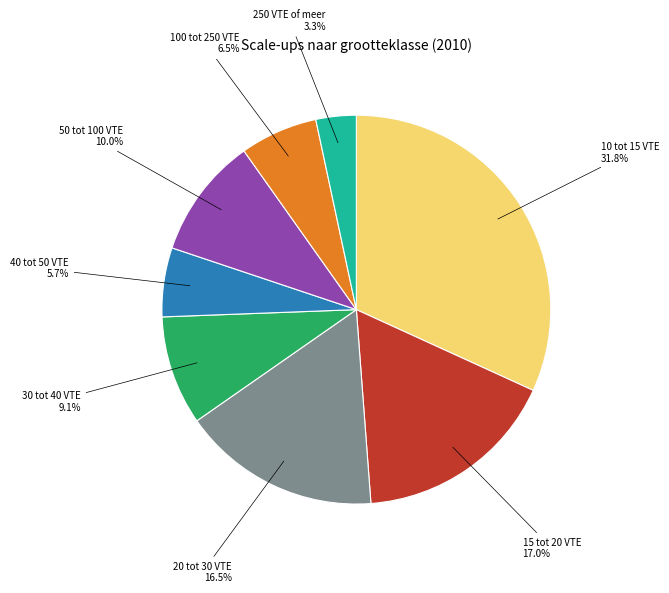

Is there a majority slice in this chart?

No